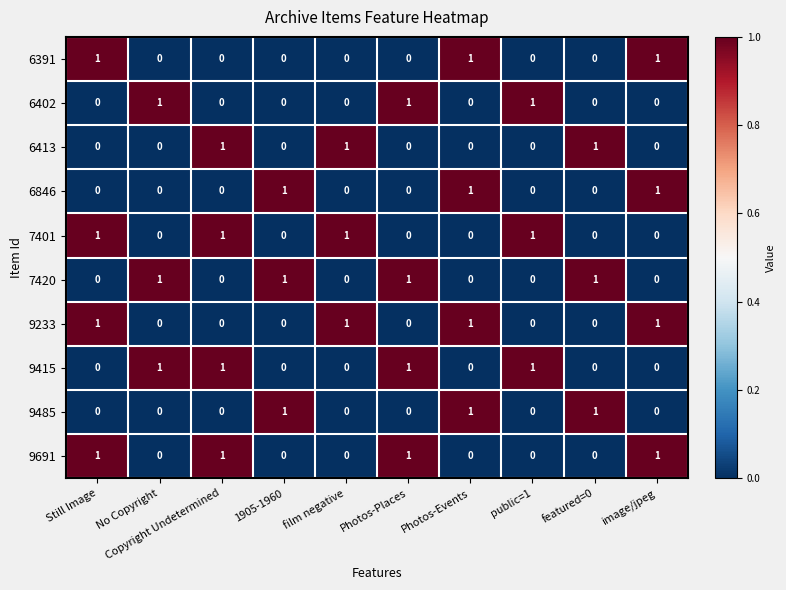

At how many categories does at least one series exceed 0?

10